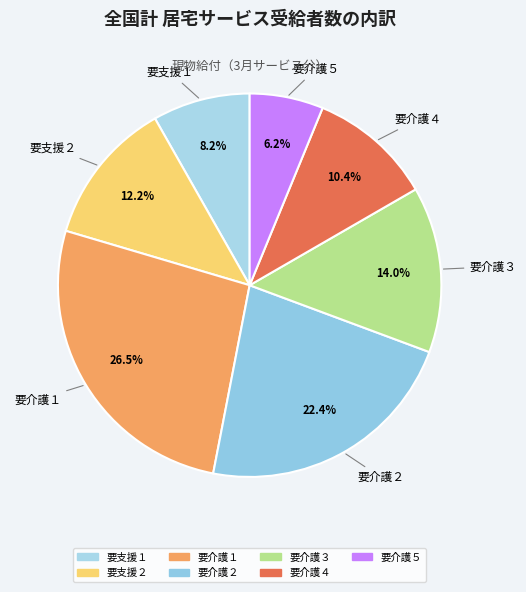

Which category has the smallest portion of the pie?

要介護５